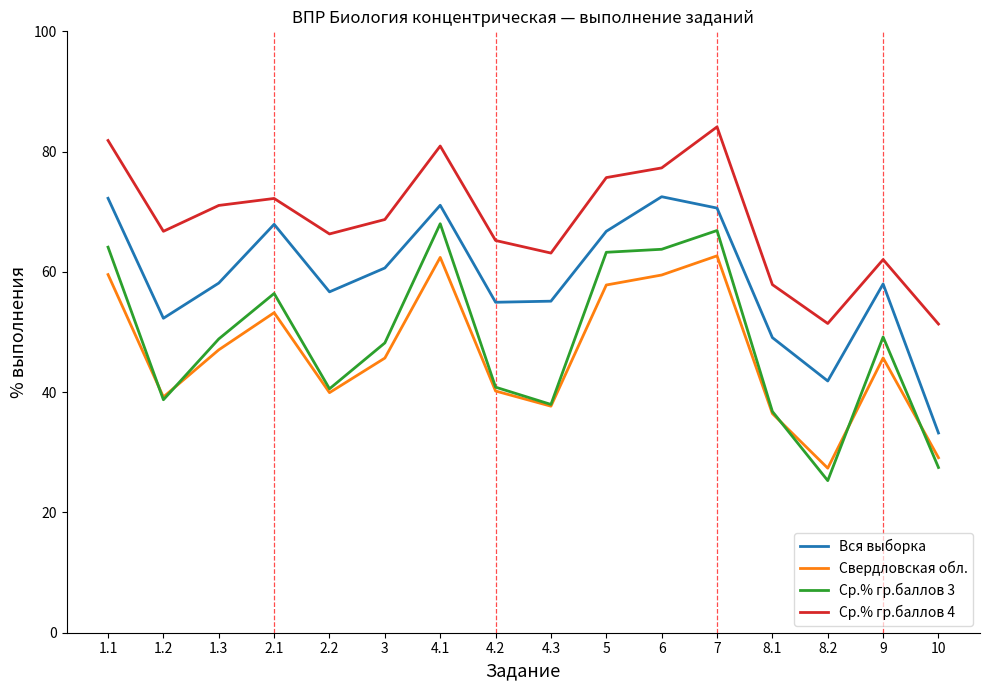

True or false: Ср.% гр.баллов 3 has more than 1 interior local peaks.

True